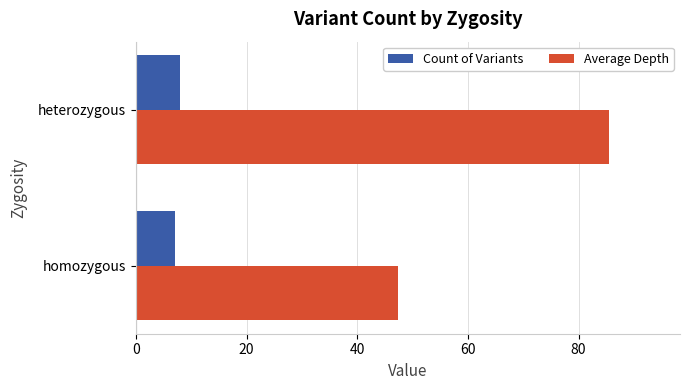

What is the average value of the Count of Variants series?

7.5